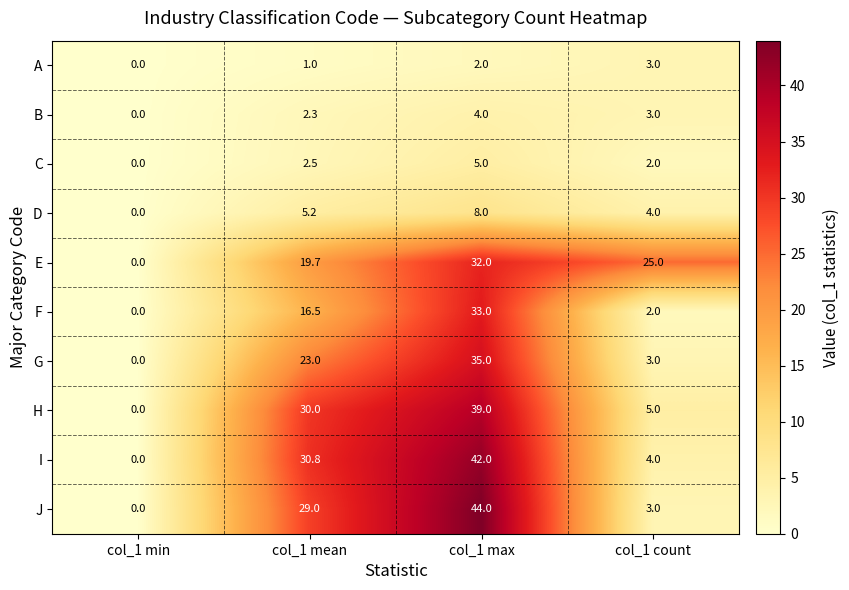

List the labels in order of G value, largest first.

col_1 max, col_1 mean, col_1 count, col_1 min